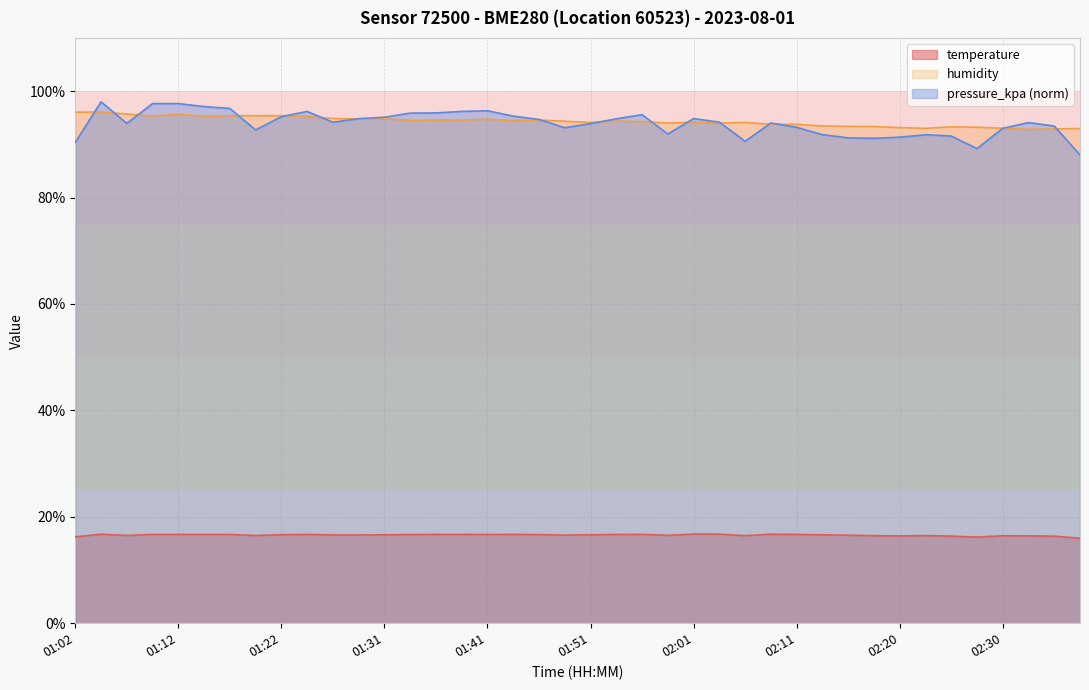

How many data points in humidity are above 94?

25